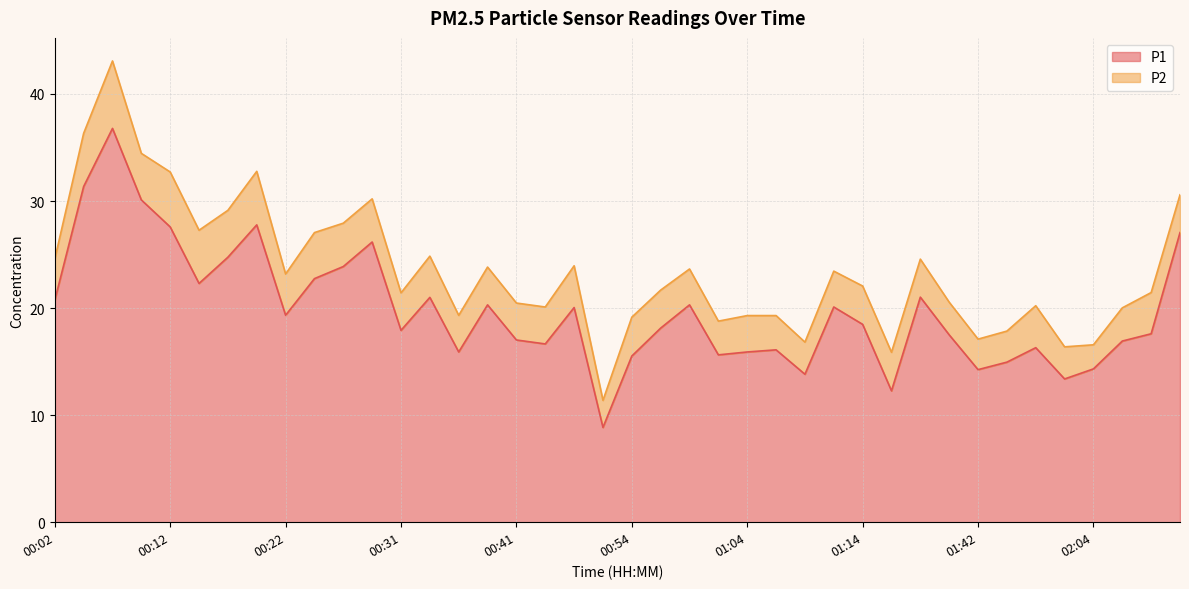

What position from the left is 01:09?

27